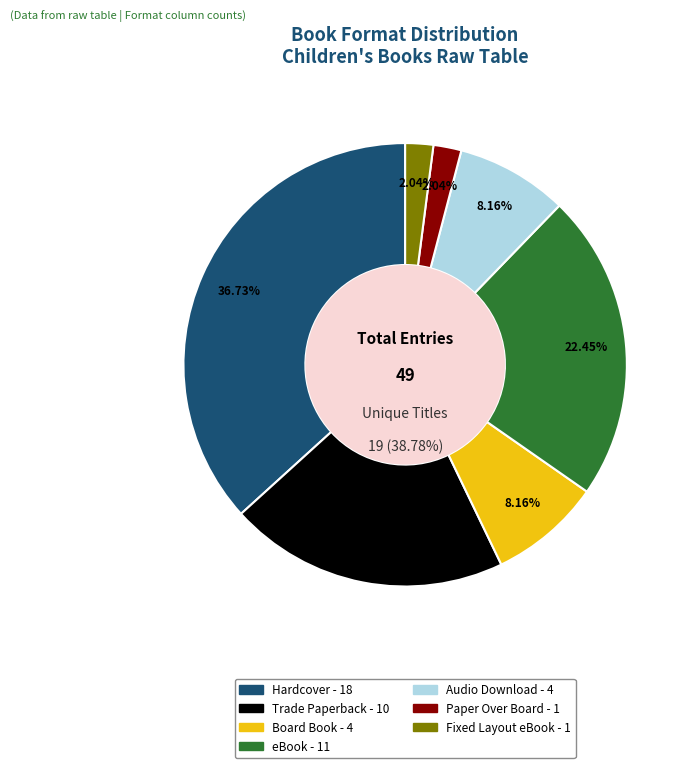

Which category has the smallest portion of the pie?

Paper Over Board